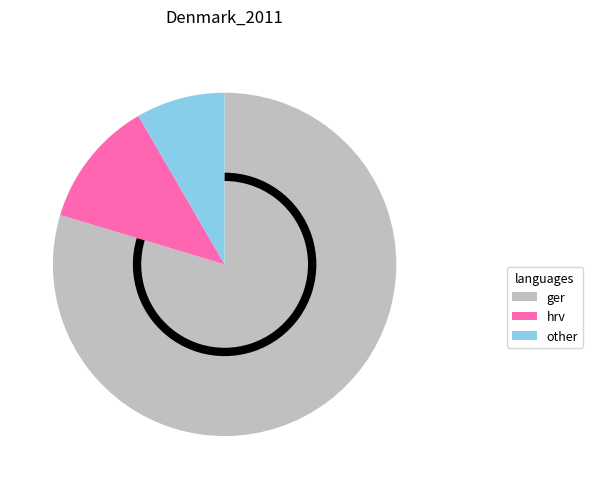

Is there a majority slice in this chart?

Yes